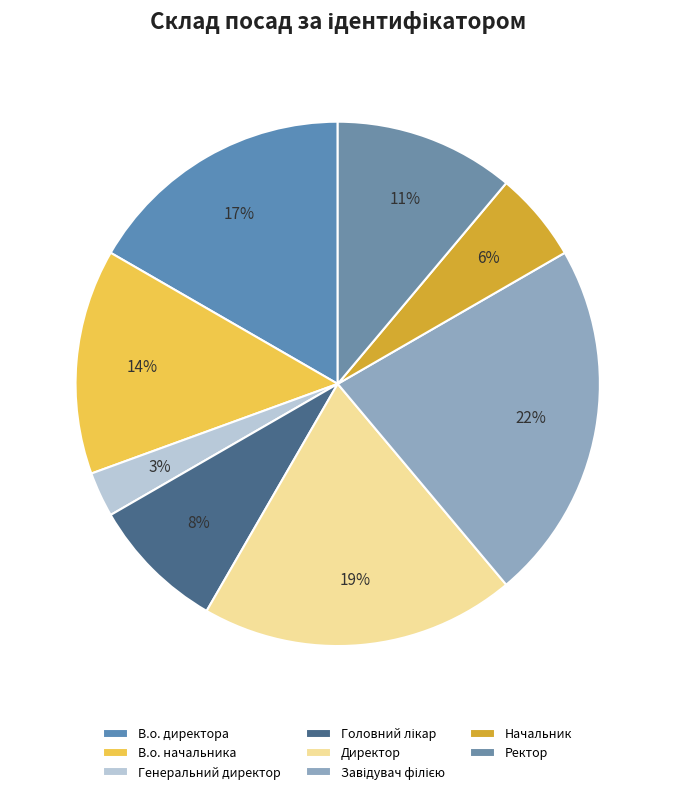

True or false: Директор accounts for 27% of the total.

False